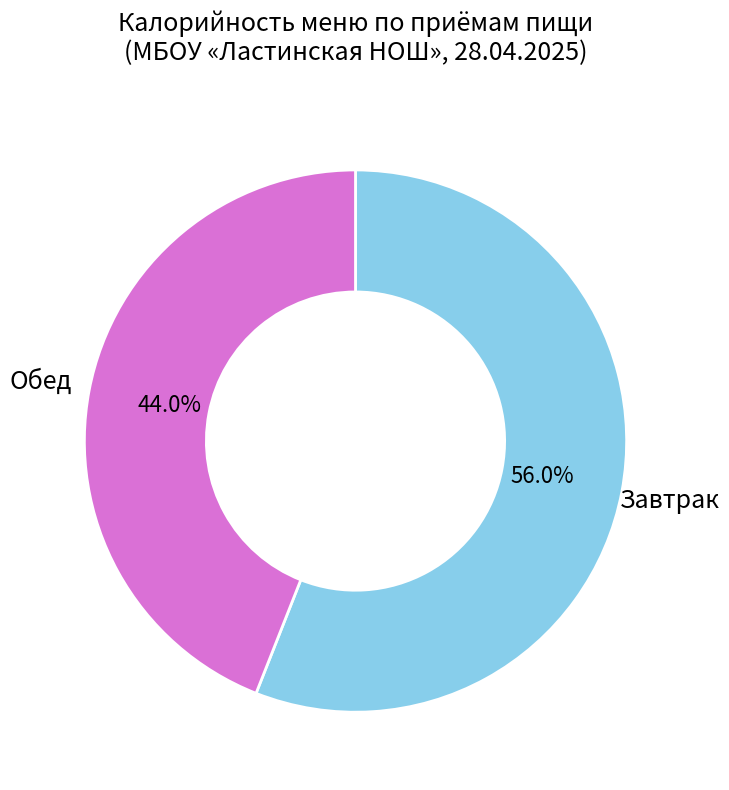

Is Завтрак the majority of the pie?

Yes